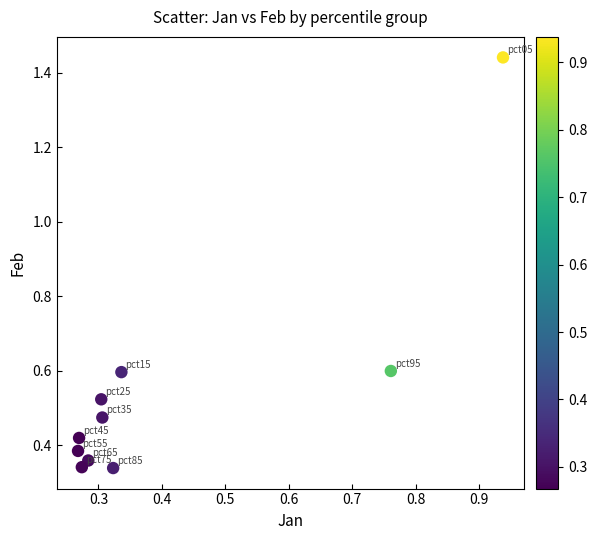

What is the range of X values (max minus min)?

0.7